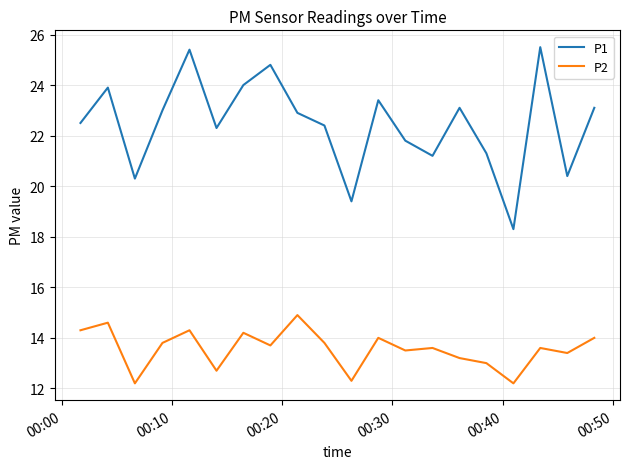

Which series has the largest range (max minus min)?

P1